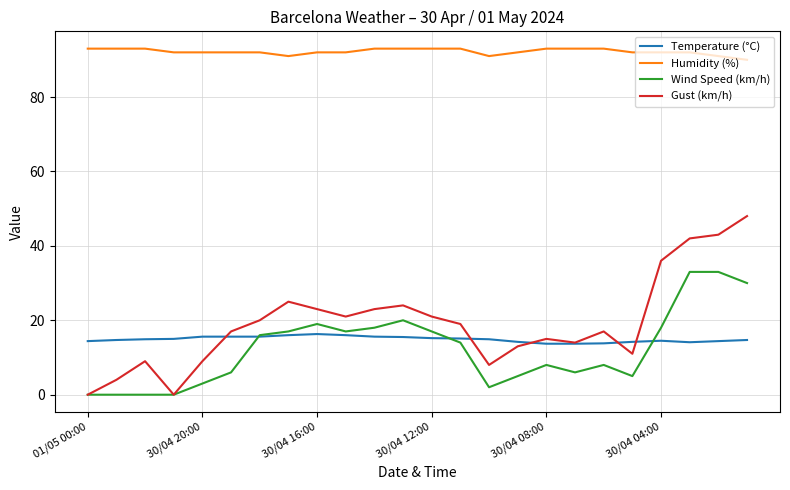

What is the sum of all Gust (km/h) values?

462.0